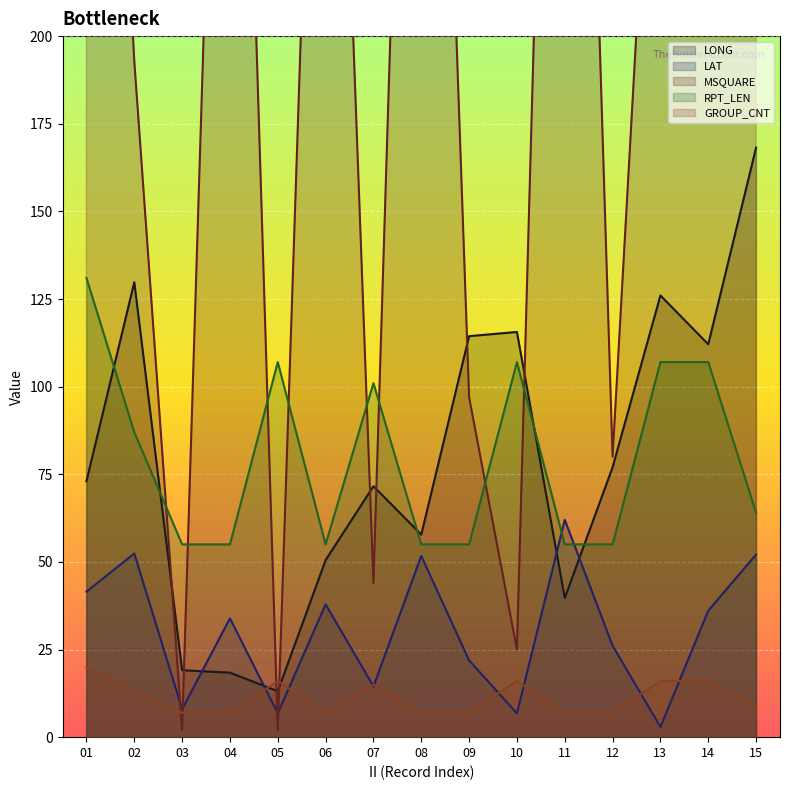

How many intersections are there between MSQUARE and LONG?

8